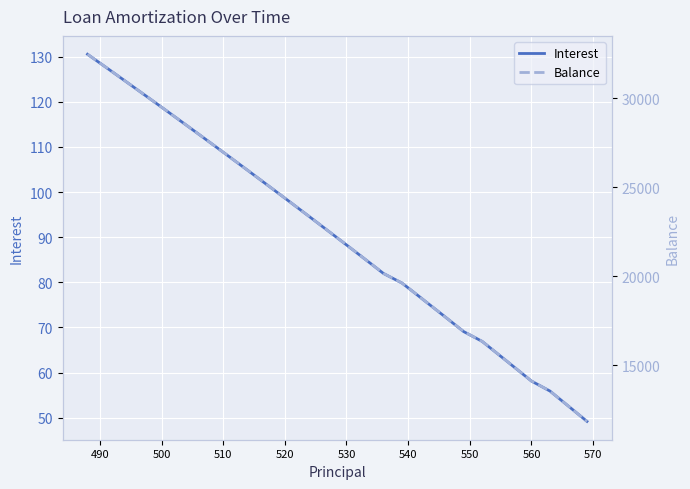

What is the highest value of the Interest series?

130.5